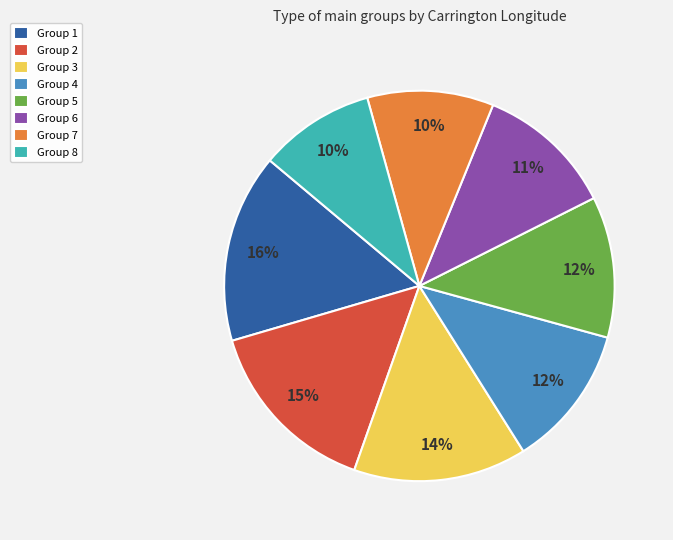

To the nearest percent, what is the difference between the largest and smallest slice percentages?

6%